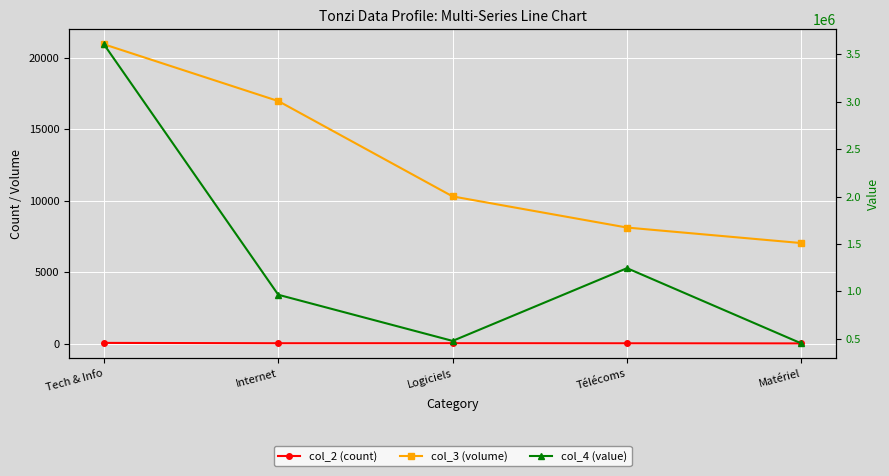

What is the difference between the second highest and minimum values in the col_3 (volume) series?

9939